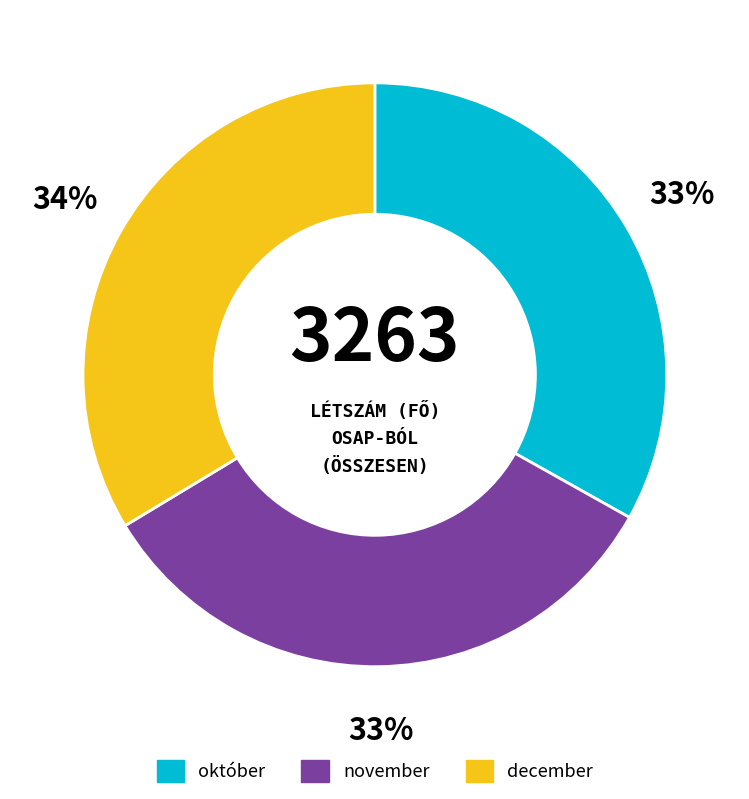

What percentage is the december slice, to the nearest percent?

34%